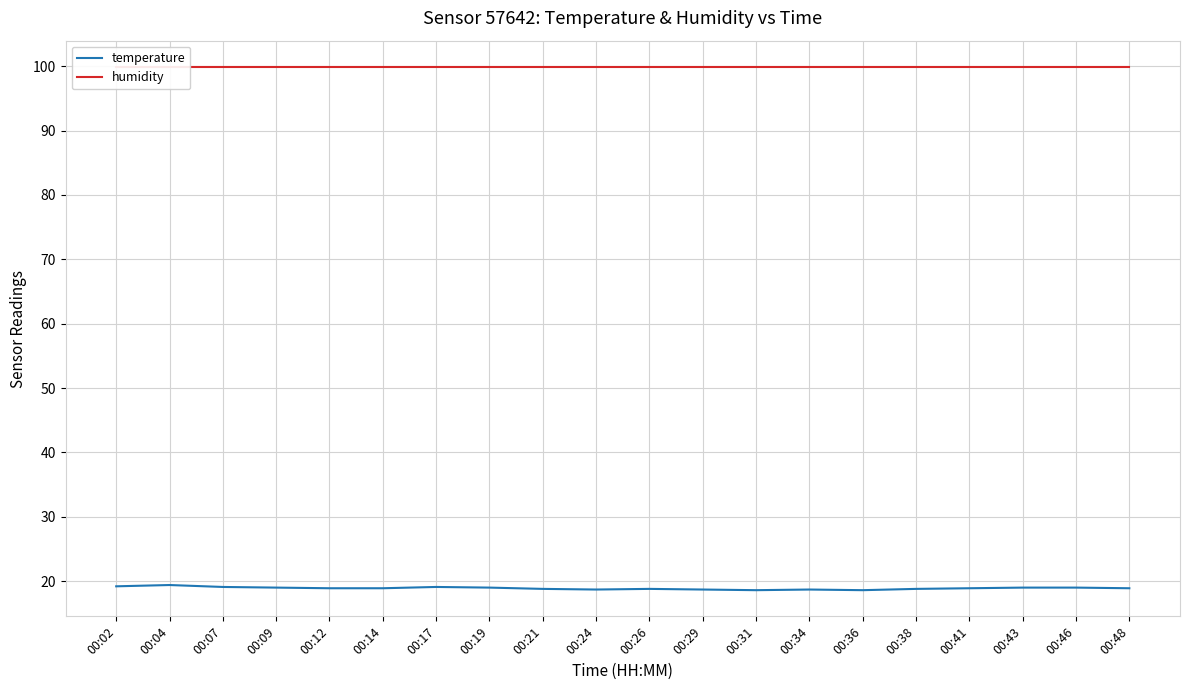

Which series changed the most between 00:21 and 00:46?

temperature